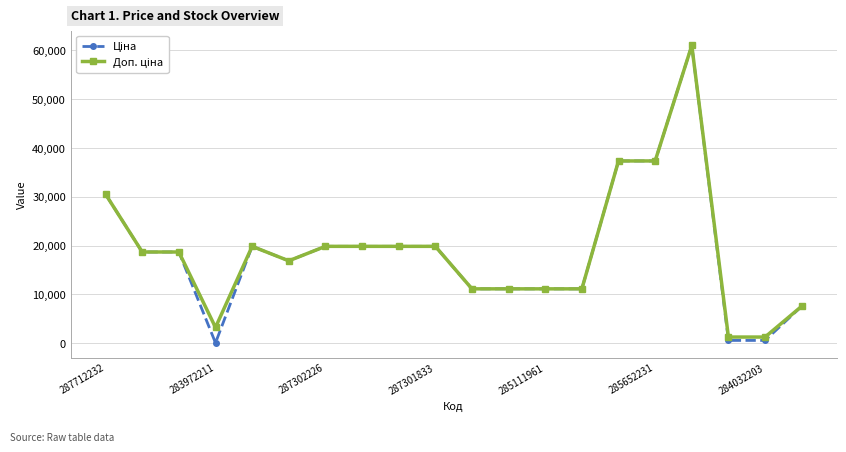

What is the greatest value displayed?

61024.7